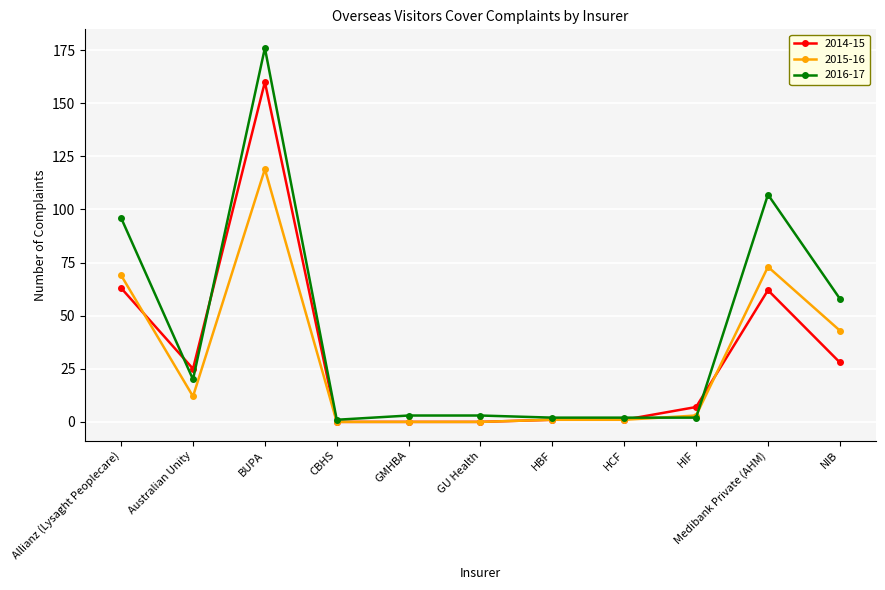

What is the minimum value for 2016-17?

1